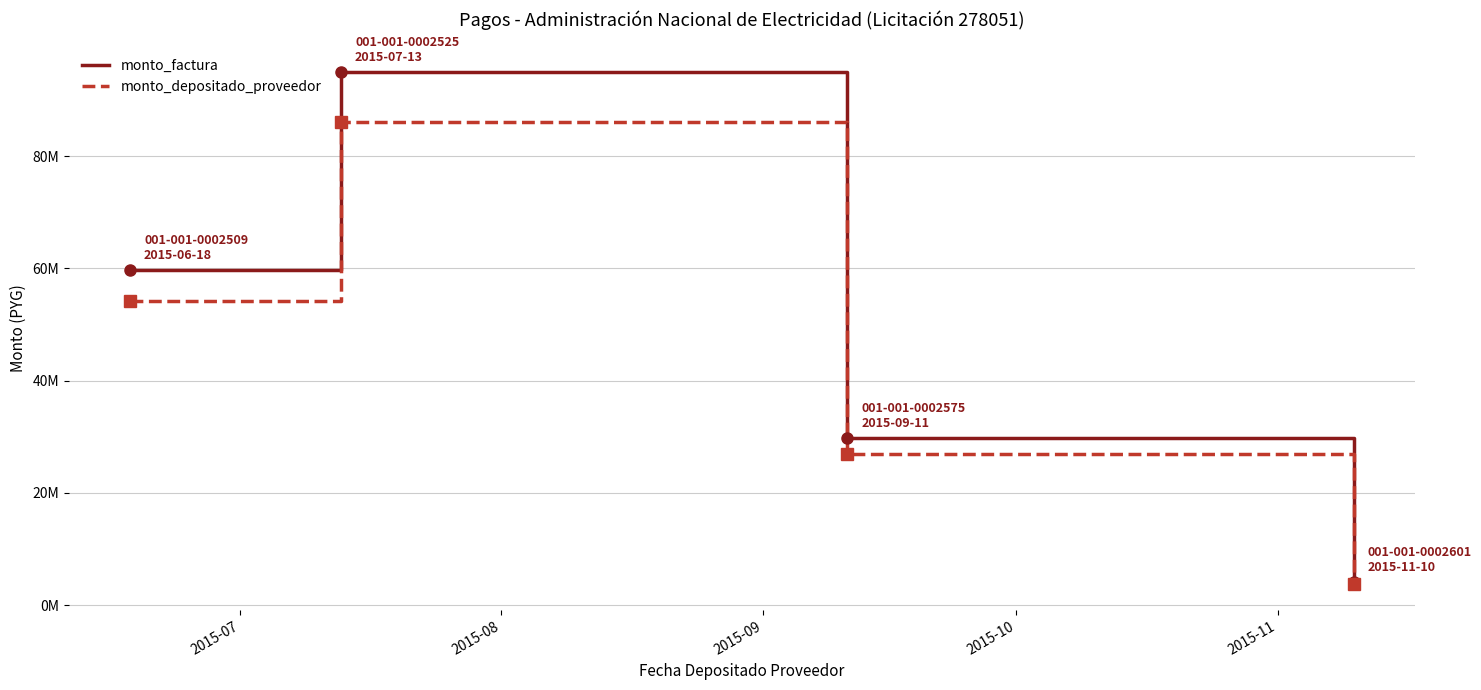

Reading right to left, what are all the values shown in this chart?

monto_factura: 4064090	29753658	94948871	59738985
monto_depositado_proveedor: 3680144	26942749	85978792	54095281